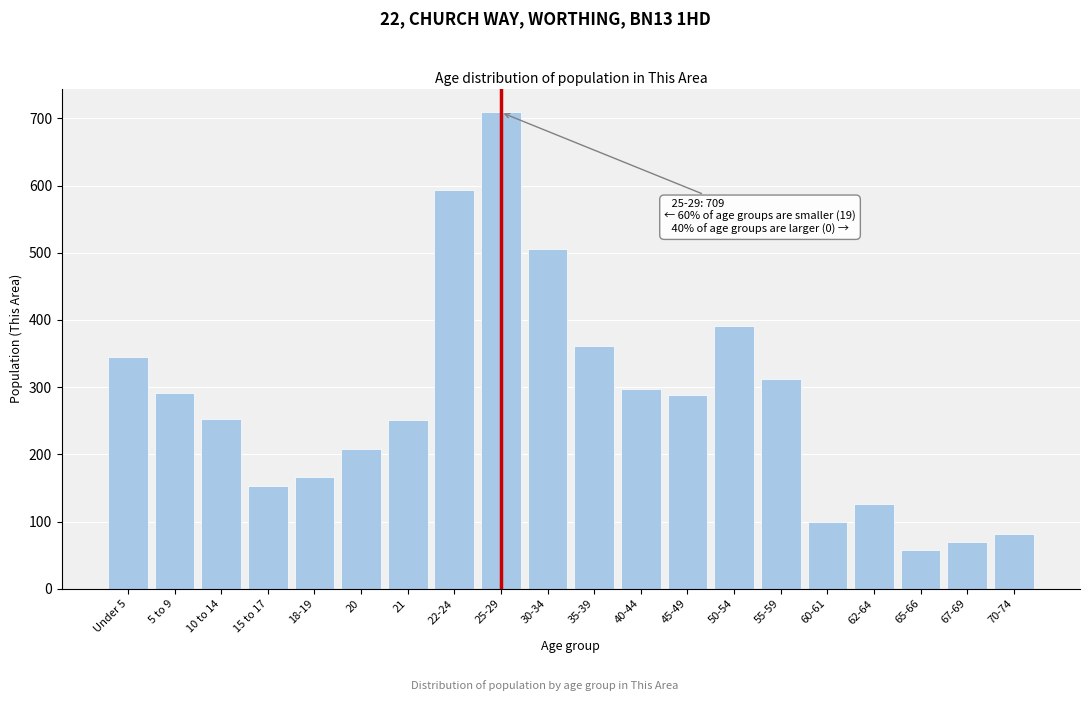

What is the smallest value displayed?

58